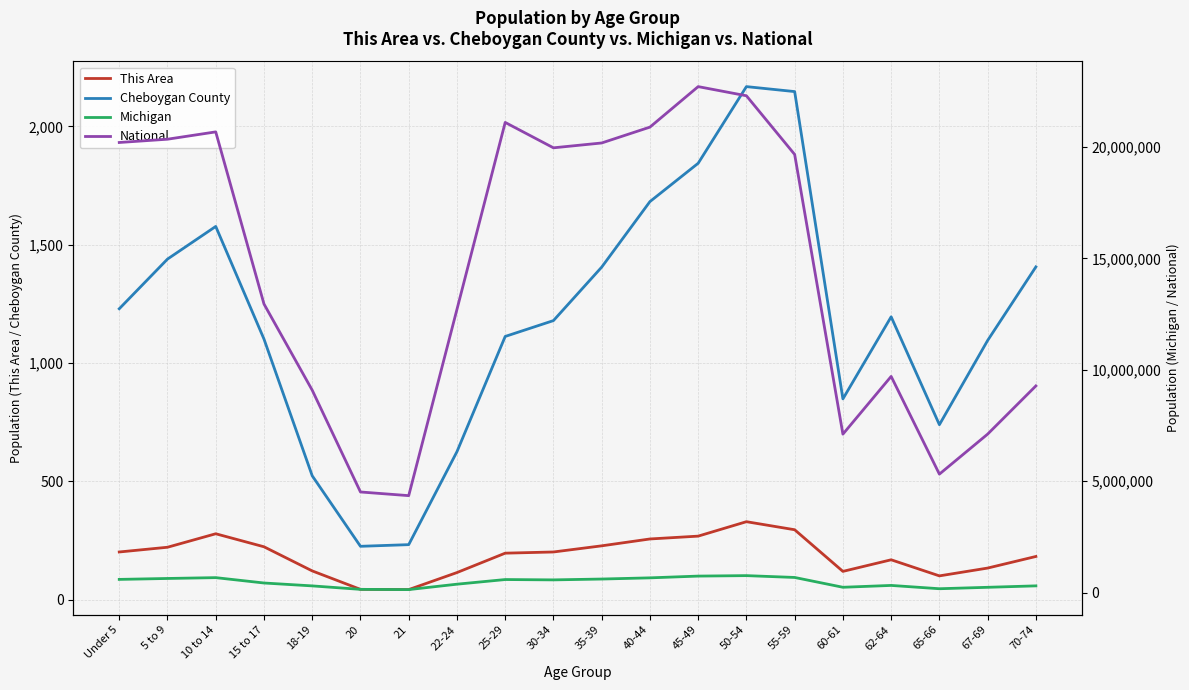

What is the difference between the highest and lowest values at 65-66?

5319802